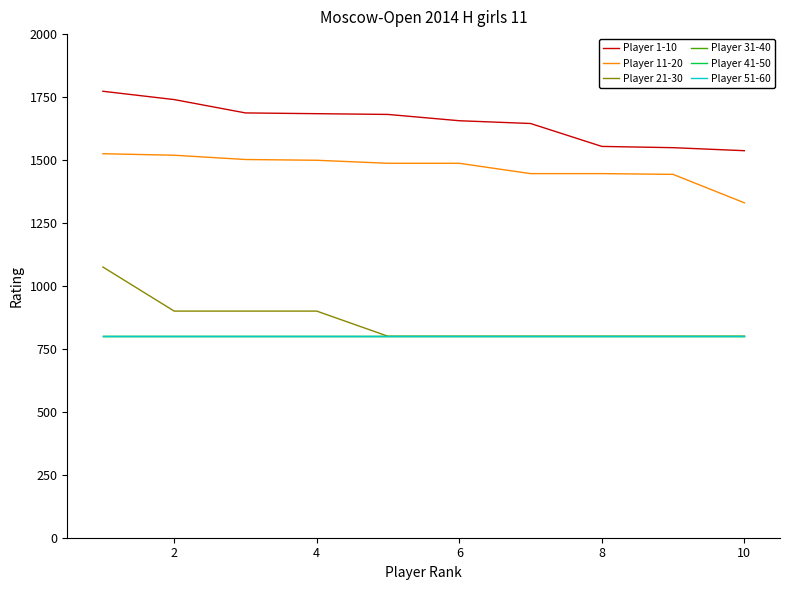

How many lines are shown in the chart?

6